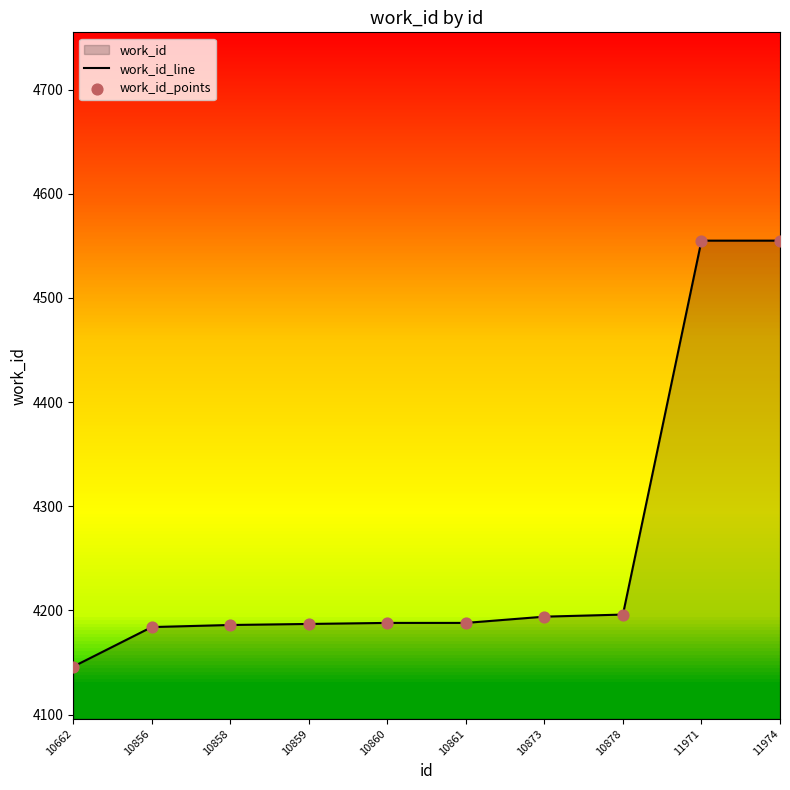

What is the minimum value for work_id_line?

4146